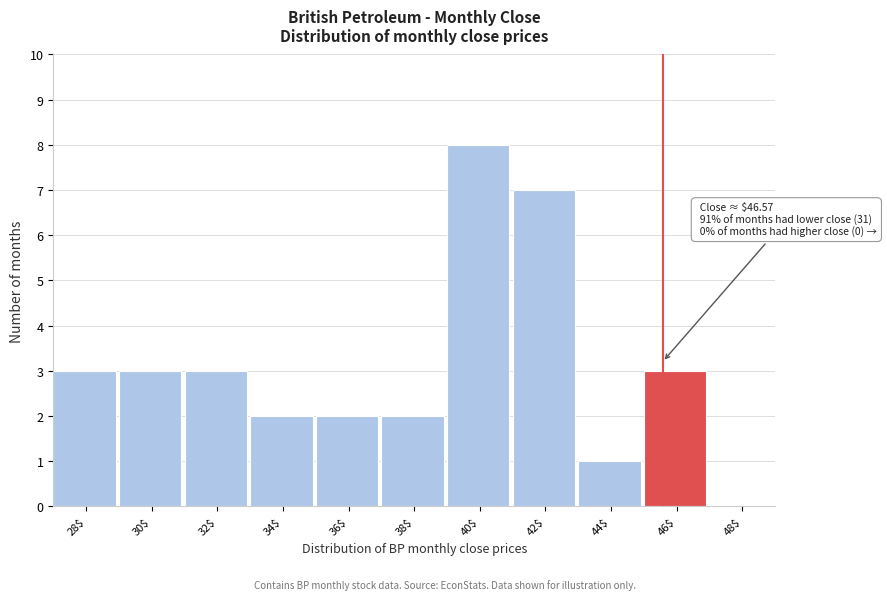

Which label corresponds to the largest value in the chart?

40$